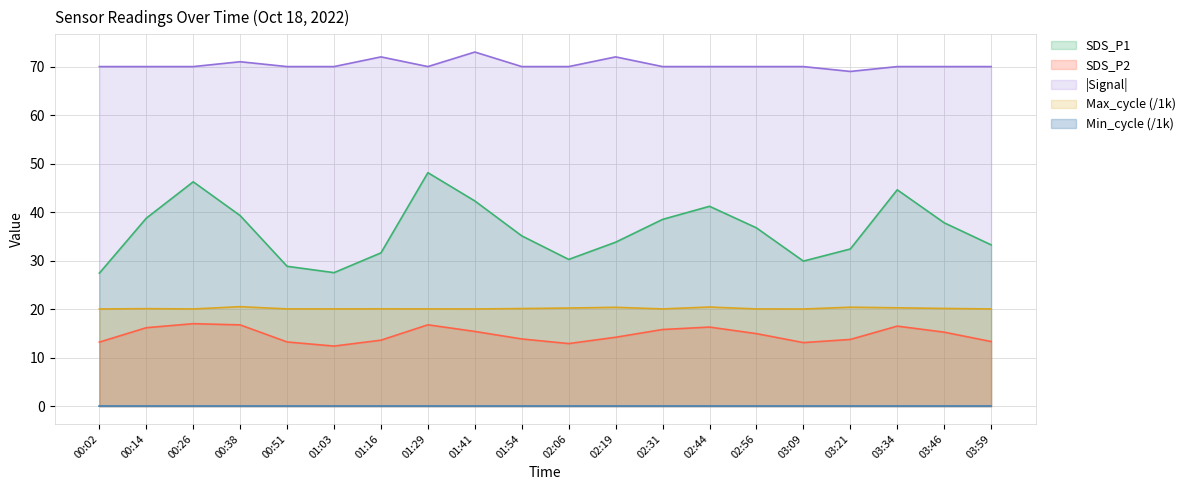

What is the difference between the Signal values at 02:56 and 00:38?

1.0